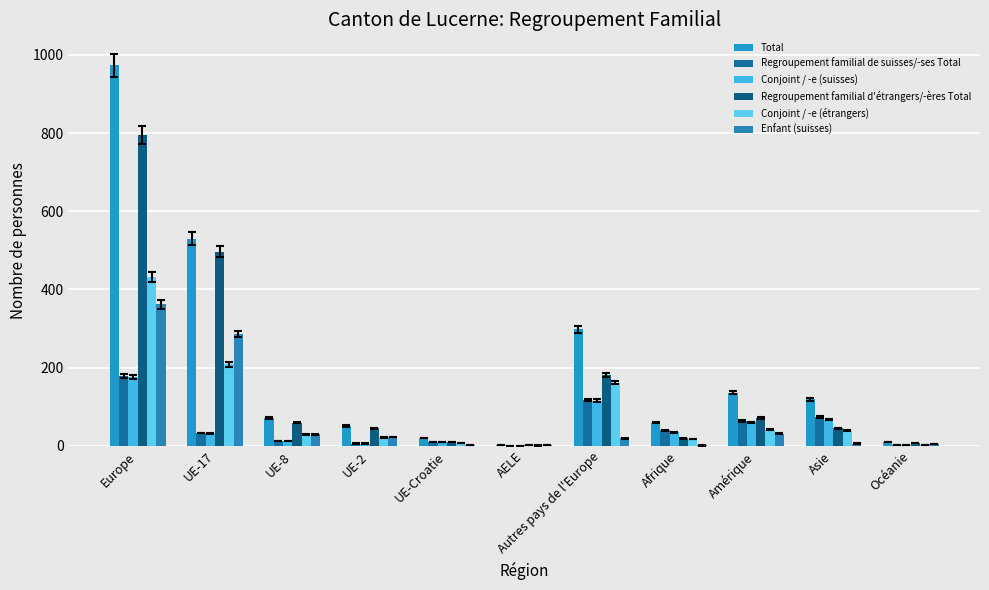

At which label does Regroupement familial de suisses/-ses Total reach its peak?

Europe